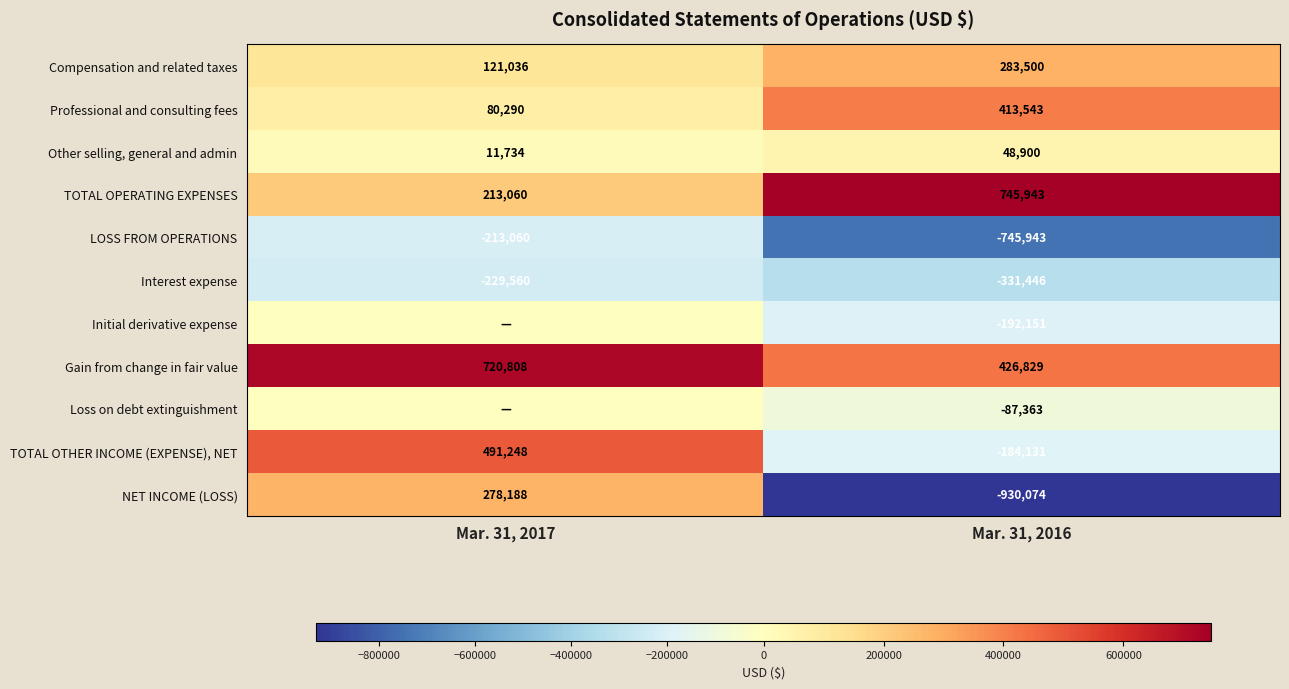

Which label corresponds to the smallest value in the chart?

Mar. 31, 2016